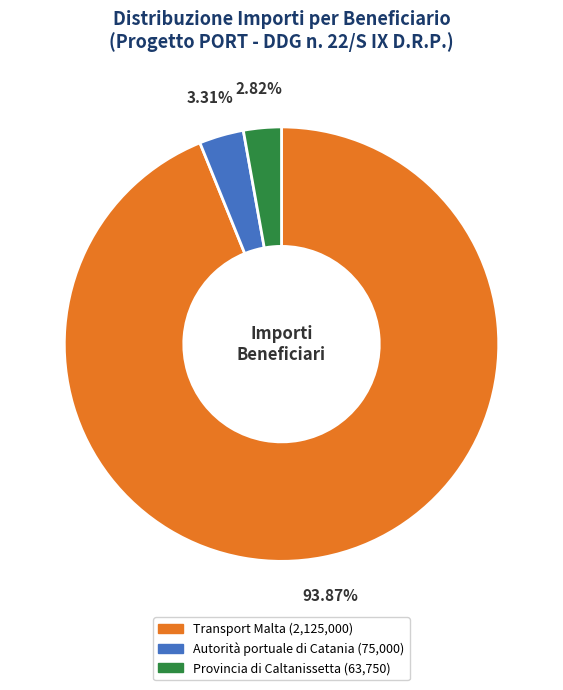

The Provincia di Caltanissetta slice represents 3% of the pie. True or false?

True